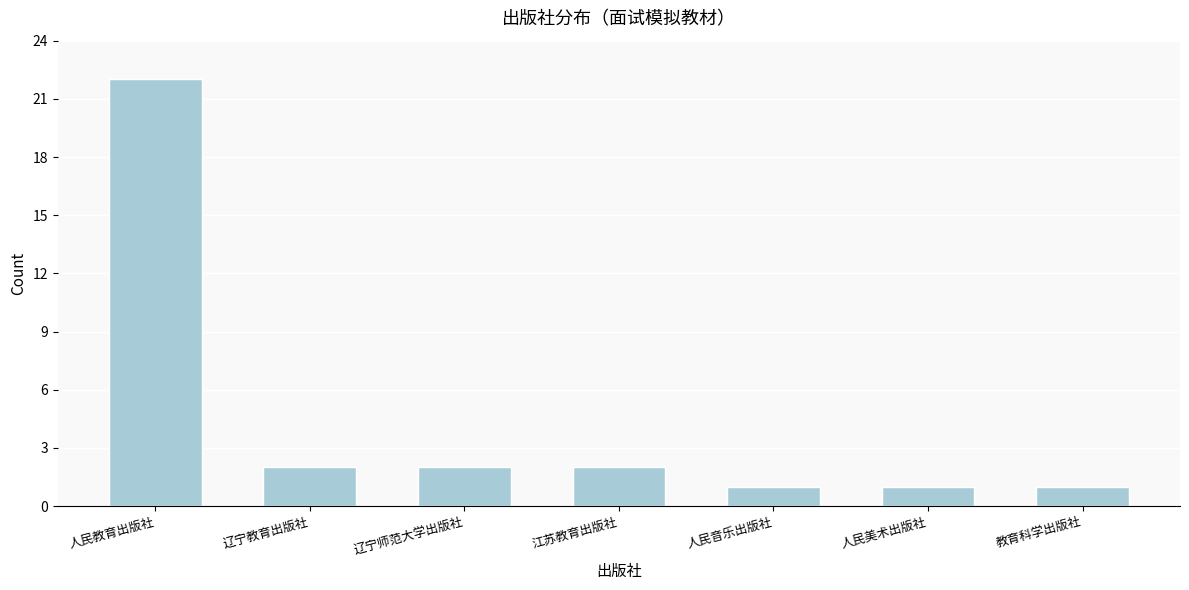

Reading left to right, what are all the values shown in this chart?

22	2	2	2	1	1	1